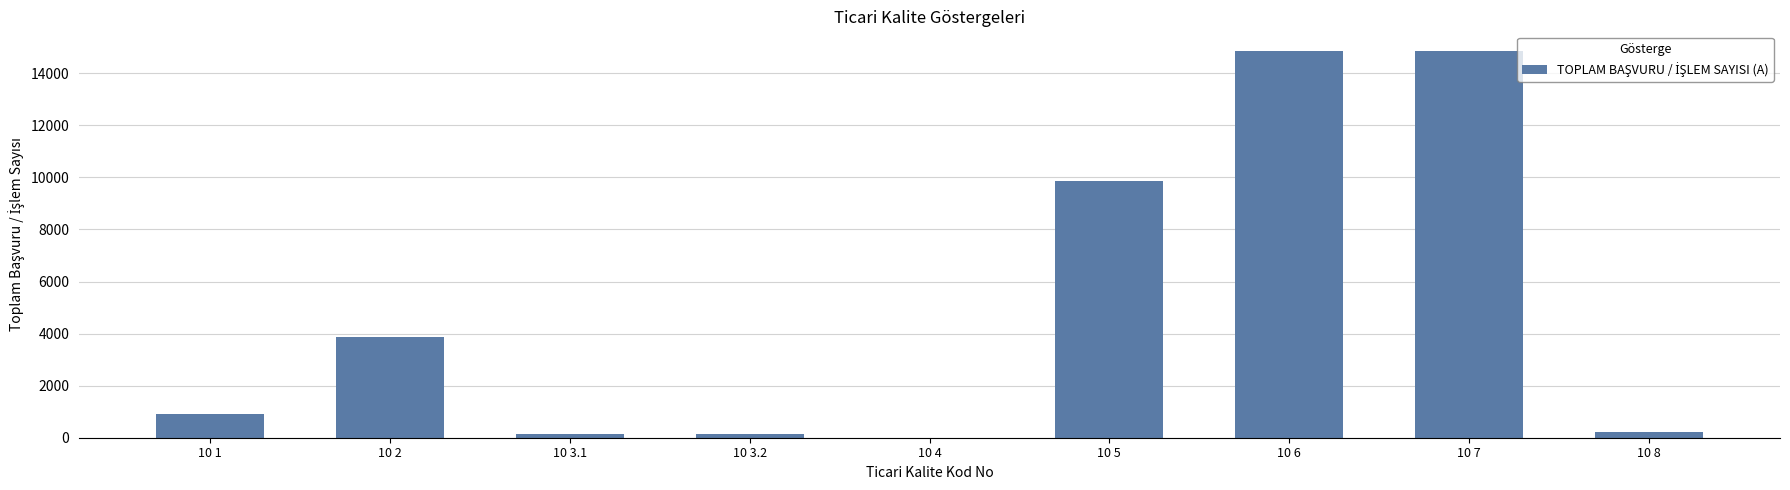

What value does the data have at 10 6?

14870